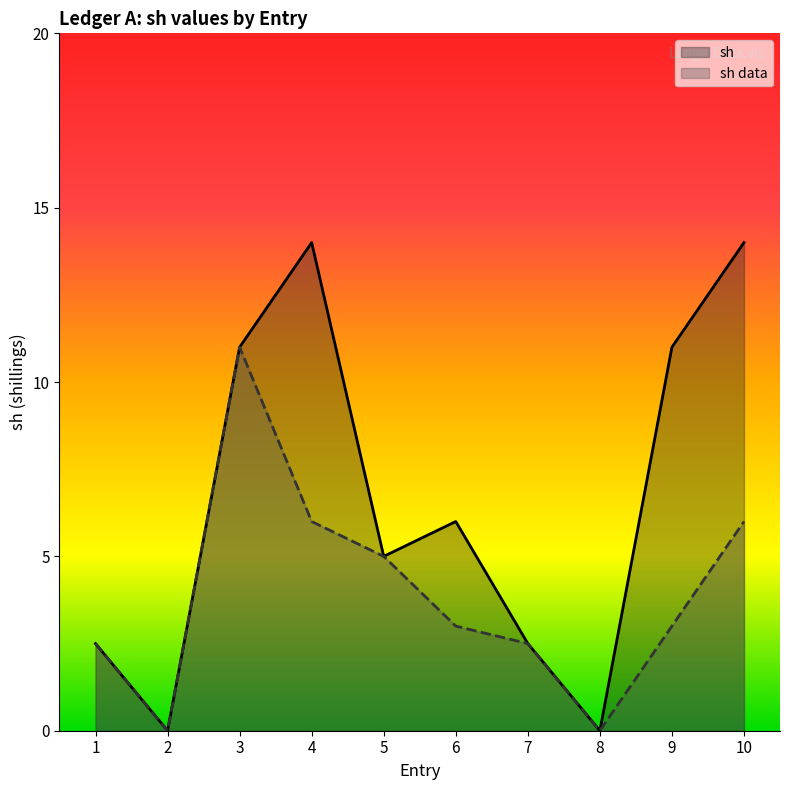

What is the approximate value of sh data at 7?

2.5